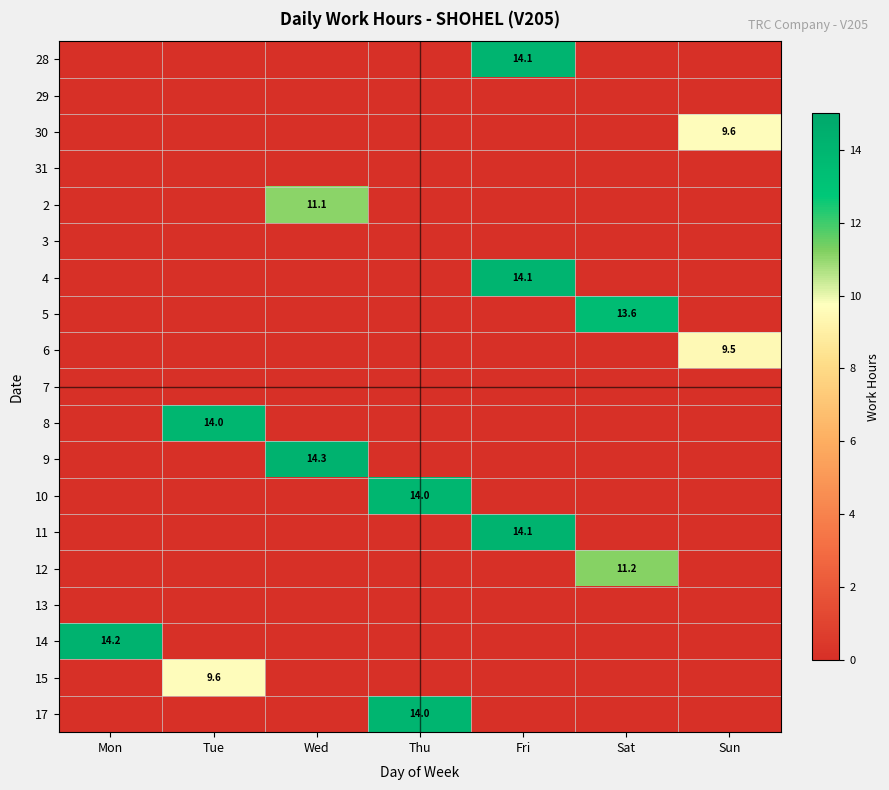

Rank the series by their maximum value, from highest to lowest.

9, 14, 11, 28, 4, 17, 10, 8, 5, 12, 2, 15, 30, 6, 29, 31, 3, 7, 13